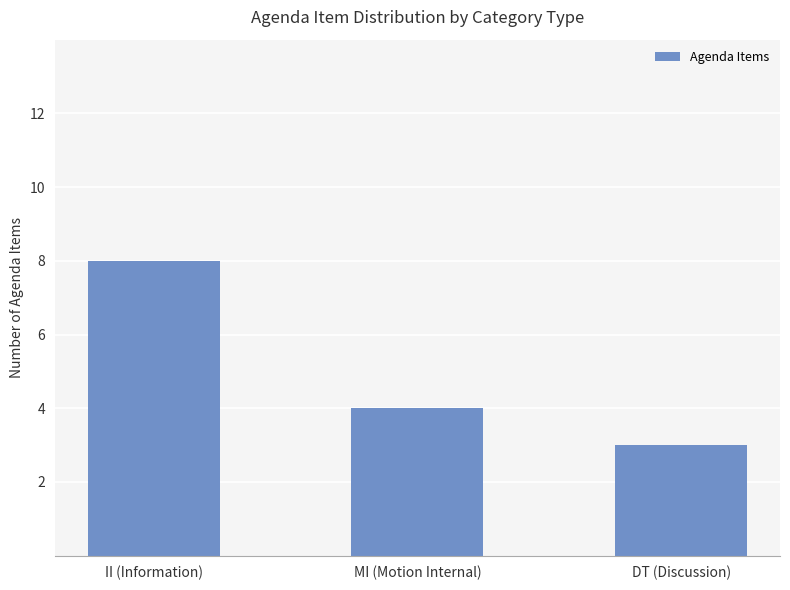

What is the sum of the values at II (Information) and DT (Discussion)?

11